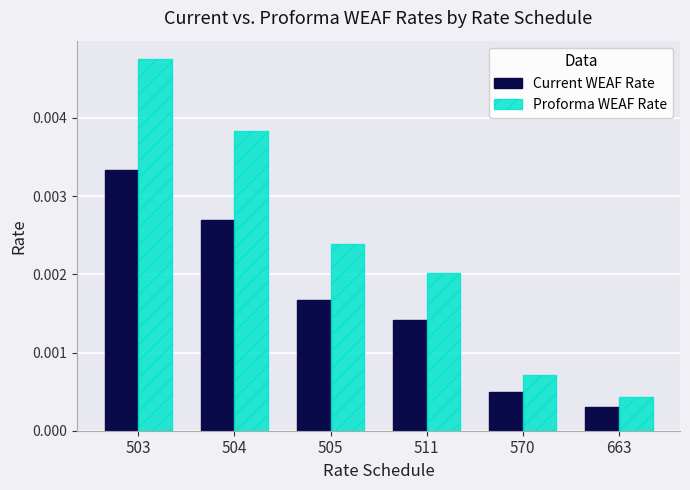

List the series in order of their peak value, highest first.

Proforma WEAF Rate, Current WEAF Rate